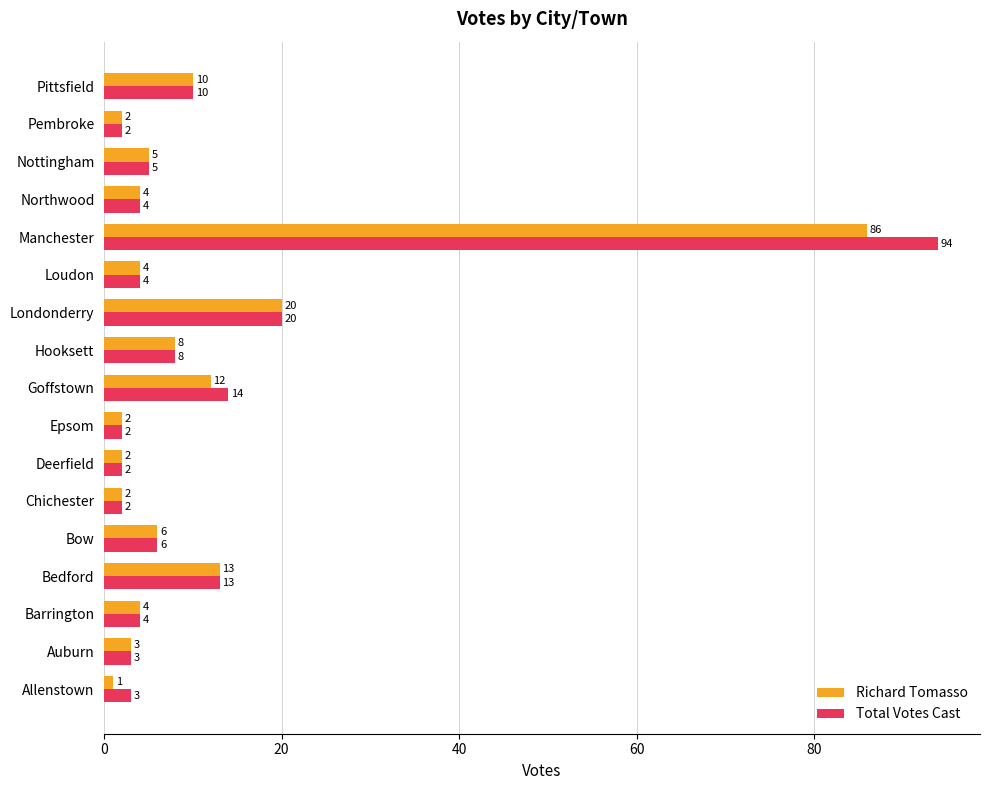

Which series has the widest spread of values?

Total Votes Cast